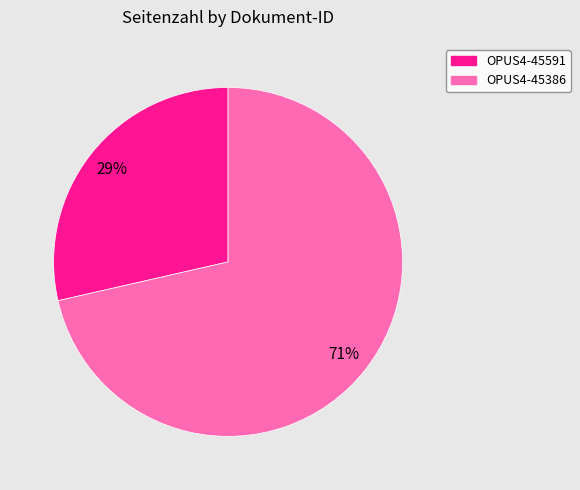

To the nearest percent, what portion does OPUS4-45591 represent?

29%